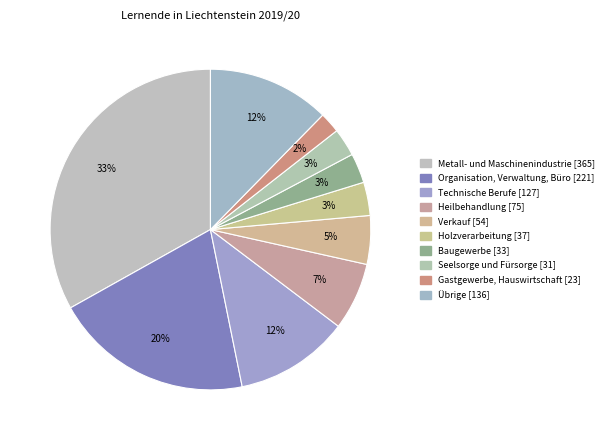

To the nearest percent, what percentage of the pie is Verkauf?

5%